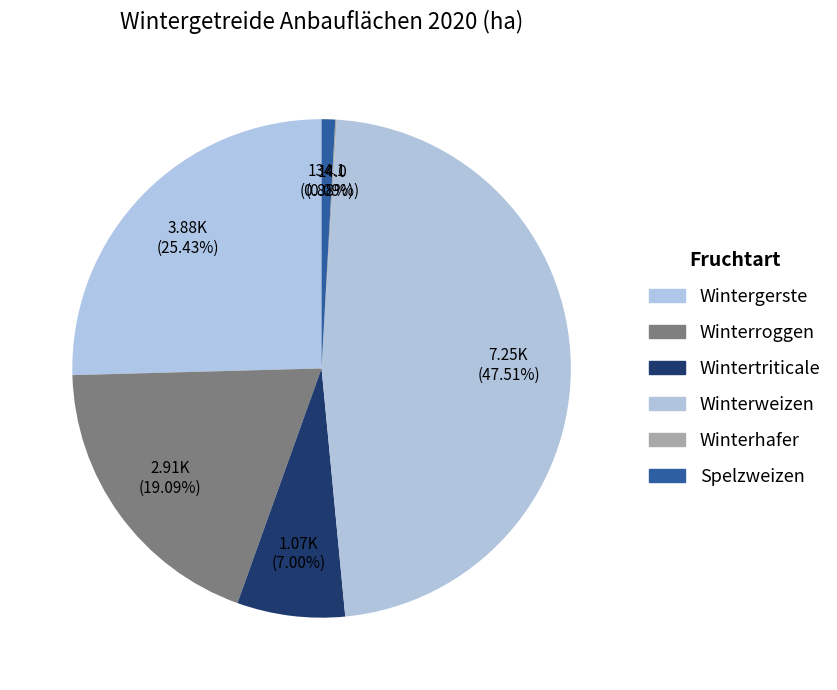

To the nearest percent, what is the difference between the Wintertriticale and Winterweizen slice percentages?

41%